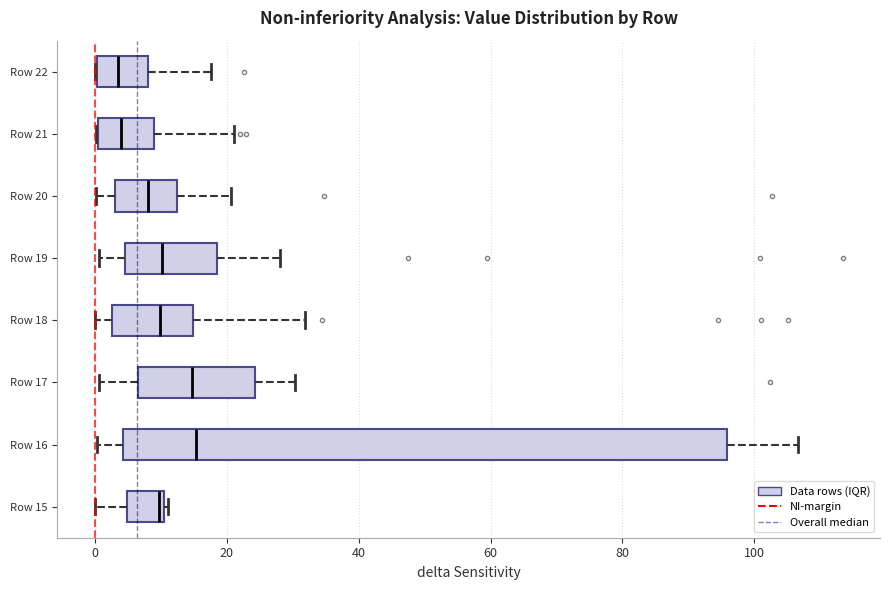

Reading bottom to top, transcribe this box plot: for each box, give where its median line is, the range the box spans, and where its two whiskers end, as read against the x-axis. The values are not printed on the chart, so give them approximately, as read against the axis.

Row 15: median 10 (just left of the box's right edge), box 4 to 10, whiskers 0 to 12
Row 16: median 16, box 4 to 96, whiskers 0 to 106
Row 17: median 14, box 6 to 24, whiskers 0 to 30
Row 18: median 10, box 2 to 14, whiskers 0 to 32
Row 19: median 10, box 4 to 18, whiskers 0 to 28
Row 20: median 8, box 4 to 12, whiskers 0 to 20
Row 21: median 4, box 0 to 8, whiskers 0 to 22
Row 22: median 4, box 0 to 8, whiskers 0 to 18